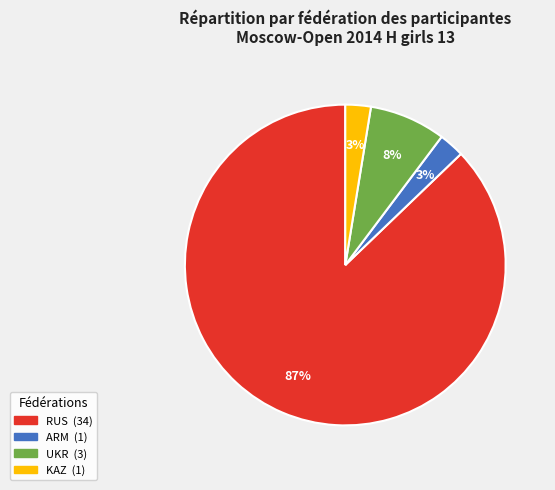

To the nearest percent, what is the average slice percentage?

25%